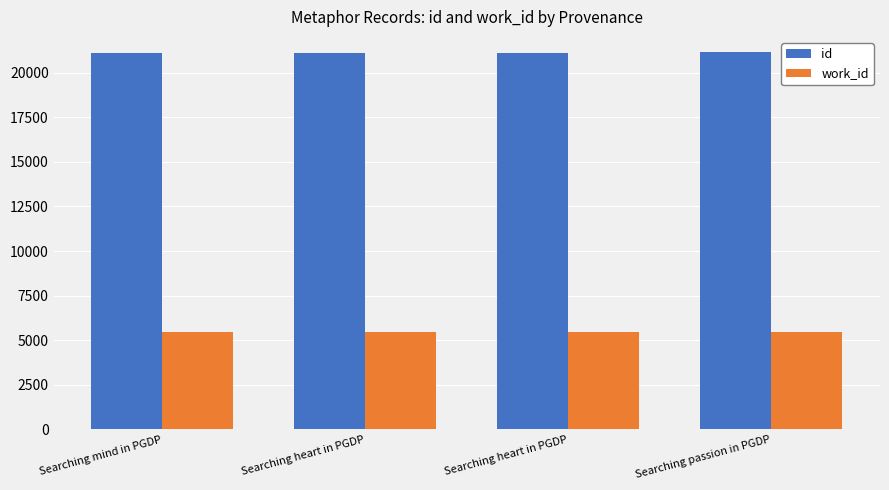

Which series has the largest total across all categories?

id